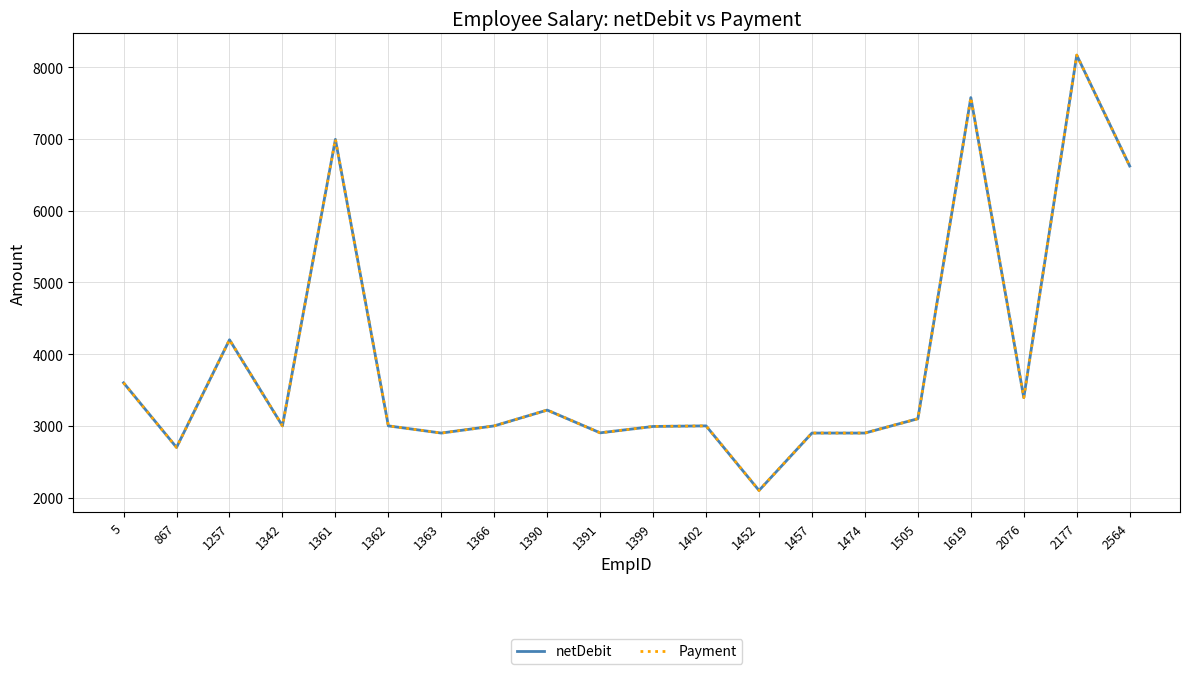

Is this an area chart (filled region under the line)?

No